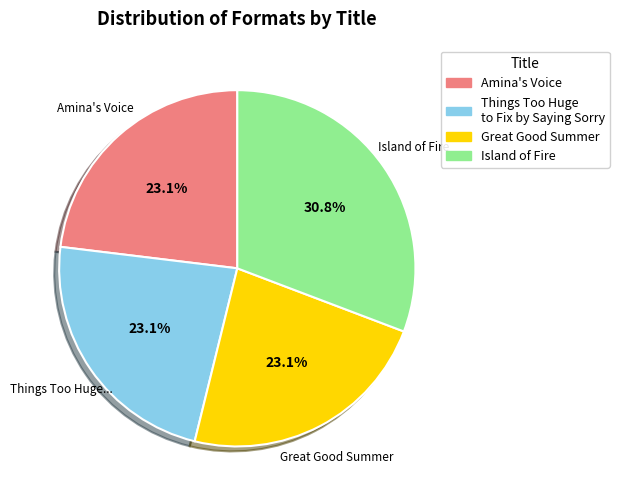

The Island of Fire slice represents 18% of the pie. True or false?

False